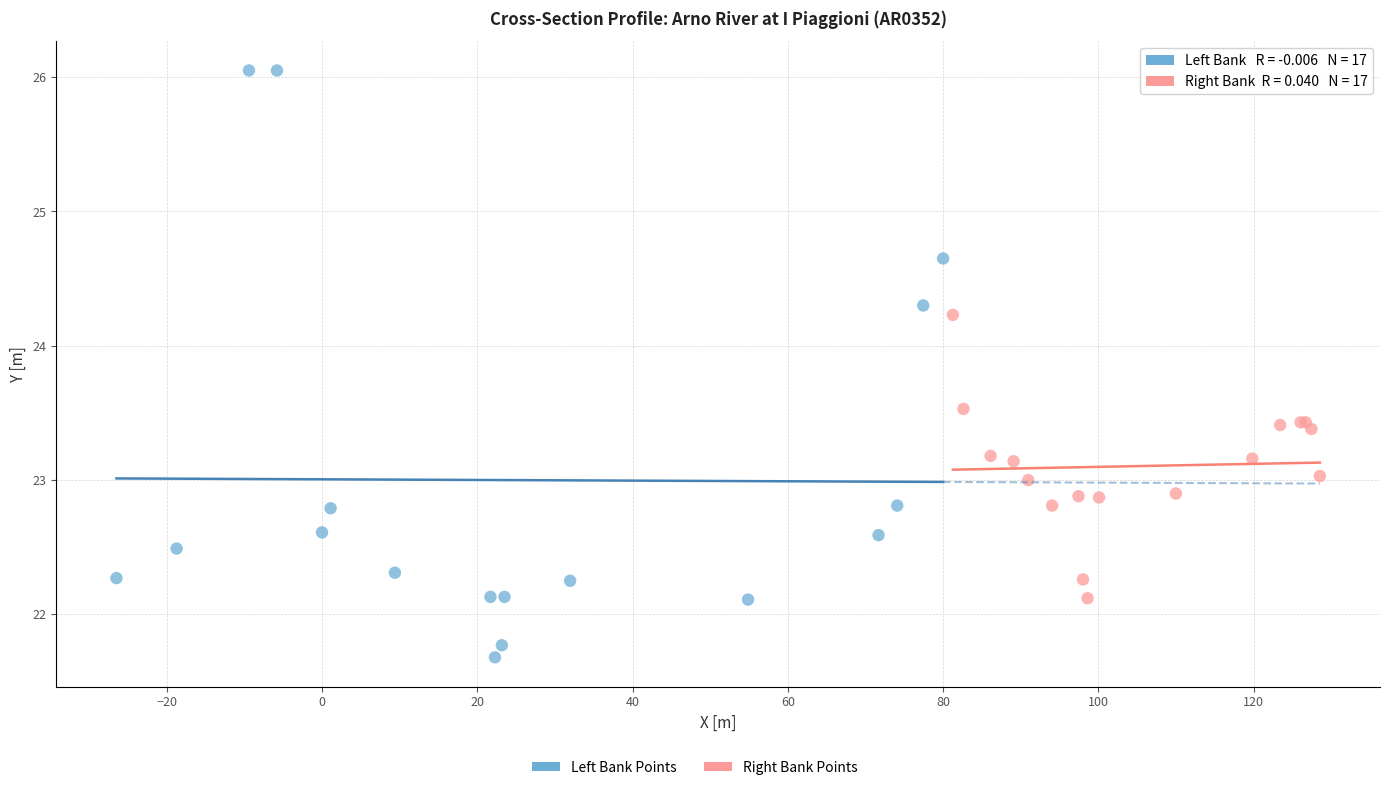

Which series has the widest spread of Y values?

Left Bank Points